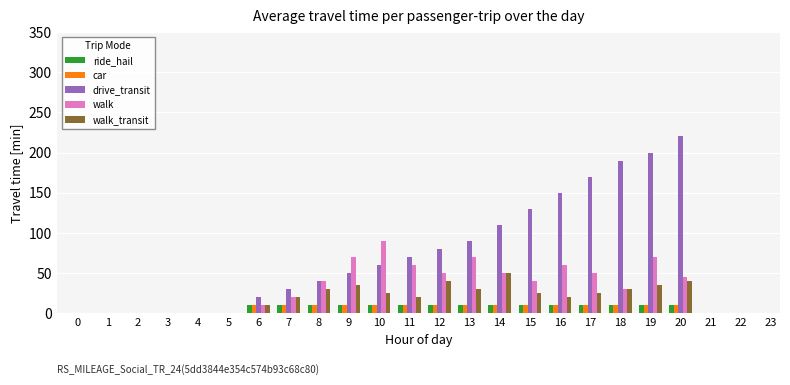

Reading right to left, extract all data points from this chart.

ride_hail: 10	10	10	10	10	10	10	10	10	10	10	10	10	10	10
car: 10	10	10	10	10	10	10	10	10	10	10	10	10	10	10
drive_transit: 220	200	190	170	150	130	110	90	80	70	60	50	40	30	20
walk: 45	70	30	50	60	40	50	70	50	60	90	70	40	20	10
walk_transit: 40	35	30	25	20	25	50	30	40	20	25	35	30	20	10